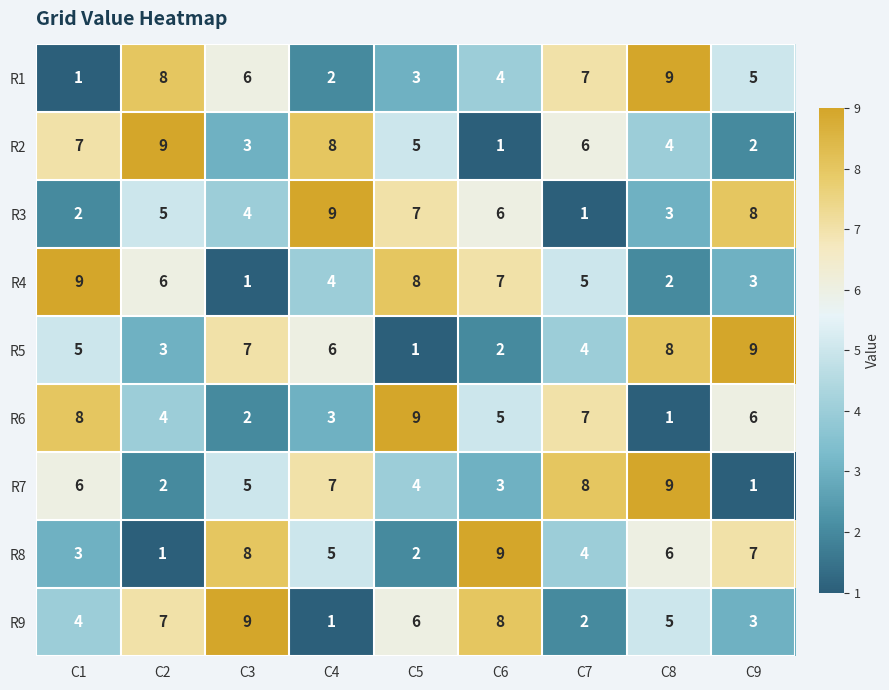

At C4, list the series in order from smallest to largest.

R9, R1, R6, R4, R8, R5, R7, R2, R3